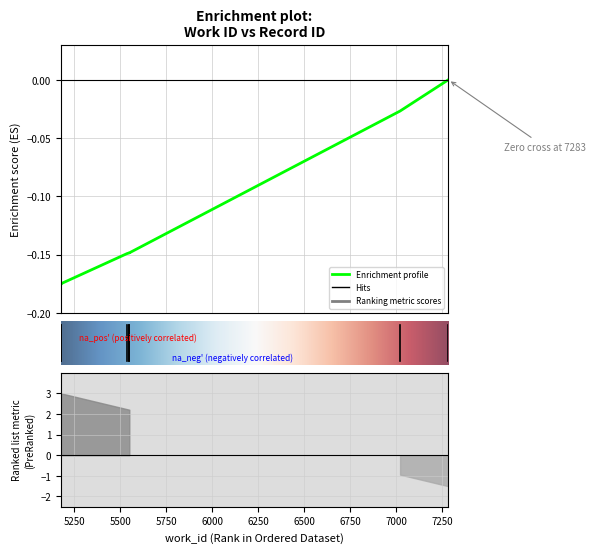

The chart shows a value of -0.3 at 5178. True or false?

False